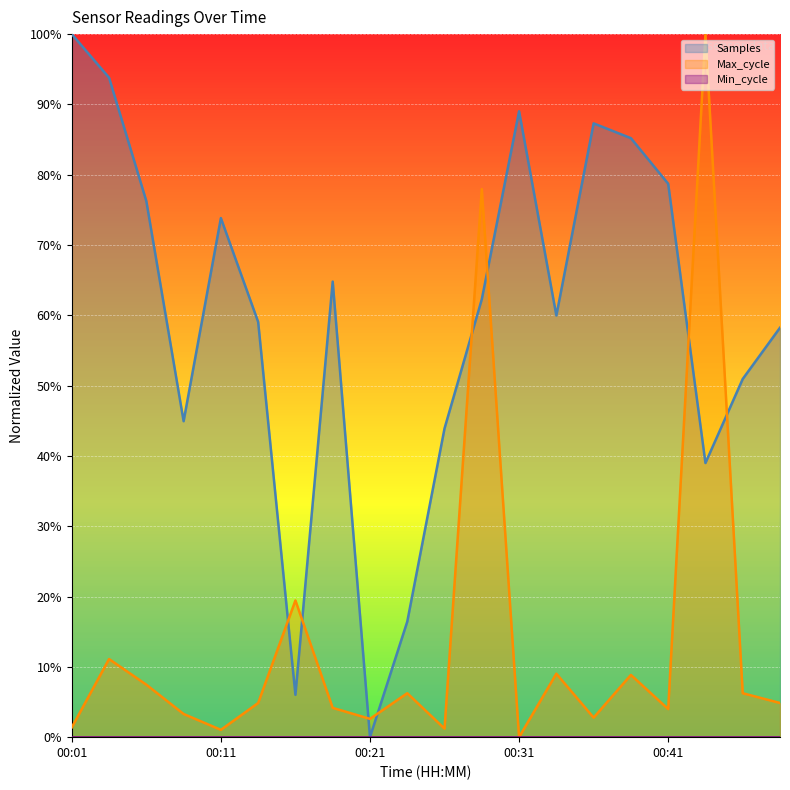

Reading left to right, extract all data points from this chart.

Samples: 100.0	93.8	76.2	44.9	73.8	59.1	6.0	64.8	0.0	16.4	43.9	62.3	89.0	60.0	87.3	85.2	78.7	39.0	50.9	58.2
Max_cycle: 1.4	11.1	7.5	3.3	1.0	4.9	19.4	4.2	2.6	6.2	1.2	78.0	0.0	9.0	2.8	8.9	4.0	100.0	6.2	4.9